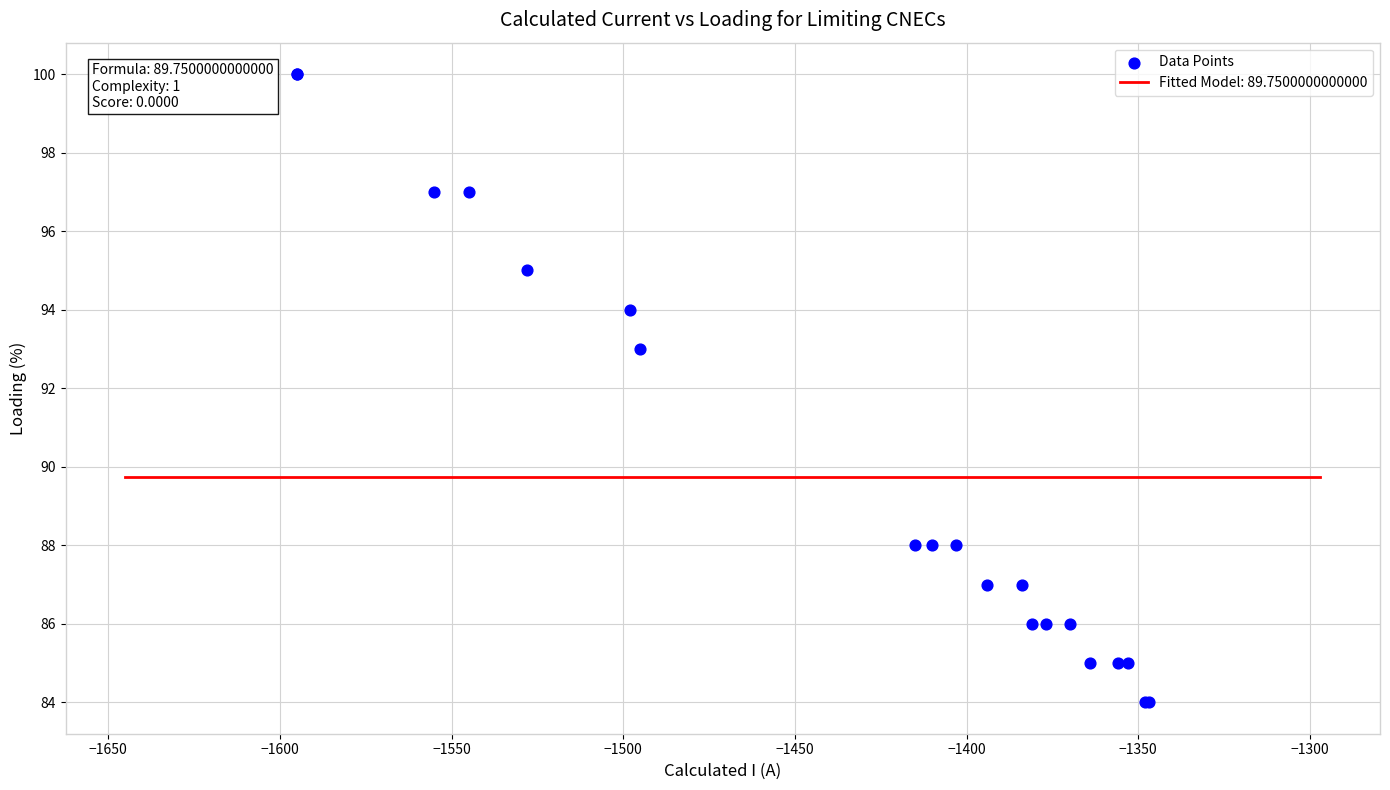

What Y value in the scatter plot is closest to 92?

93